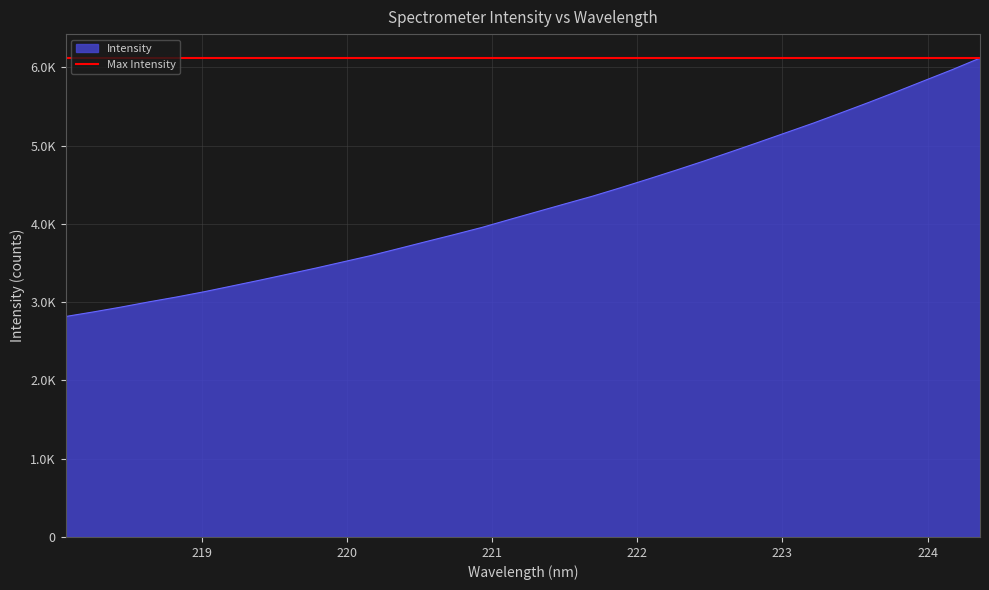

Reading left to right, transcribe all the data shown in this chart.

218.0596=2817.5	218.2508=2875.9	218.442=2937.9	218.6332=3004.2	218.8244=3066.8	219.0156=3134.3	219.2067=3207.7	219.3979=3281.6	219.589=3357.9	219.7801=3434.7	219.9712=3515.2	220.1623=3595.8	220.3533=3684.9	220.5444=3774.8	220.7354=3863.5	220.9264=3954.8	221.1174=4056.2	221.3083=4156.1	221.4993=4256.0	221.6902=4354.8	221.8812=4461.7	222.0721=4572.4	222.263=4685.5	222.4538=4801.4	222.6447=4921.9	222.8355=5044.0	223.0264=5168.0	223.2172=5292.1	223.408=5423.6	223.5987=5556.2	223.7895=5693.2	223.9802=5833.6	224.1709=5972.9	224.3616=6120.6